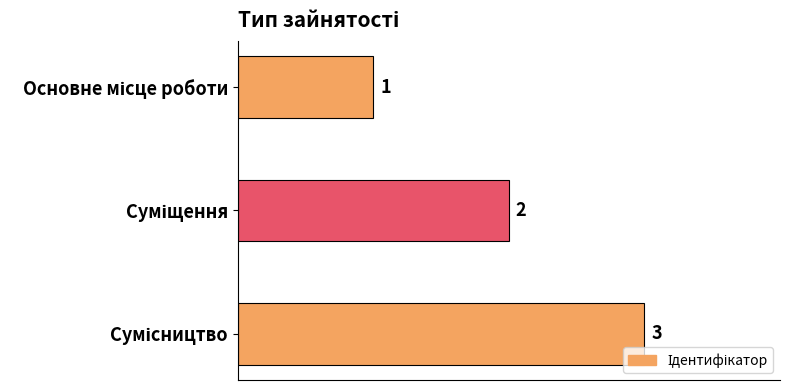

What is the value of the 2nd bar from the top?

2